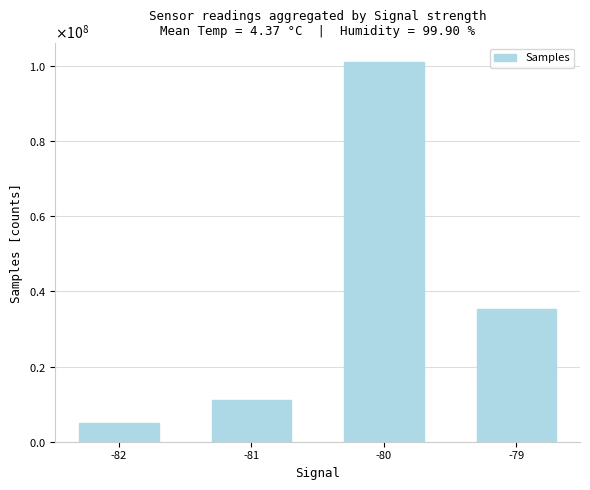

At which label does the data first exceed 35269243?

-80